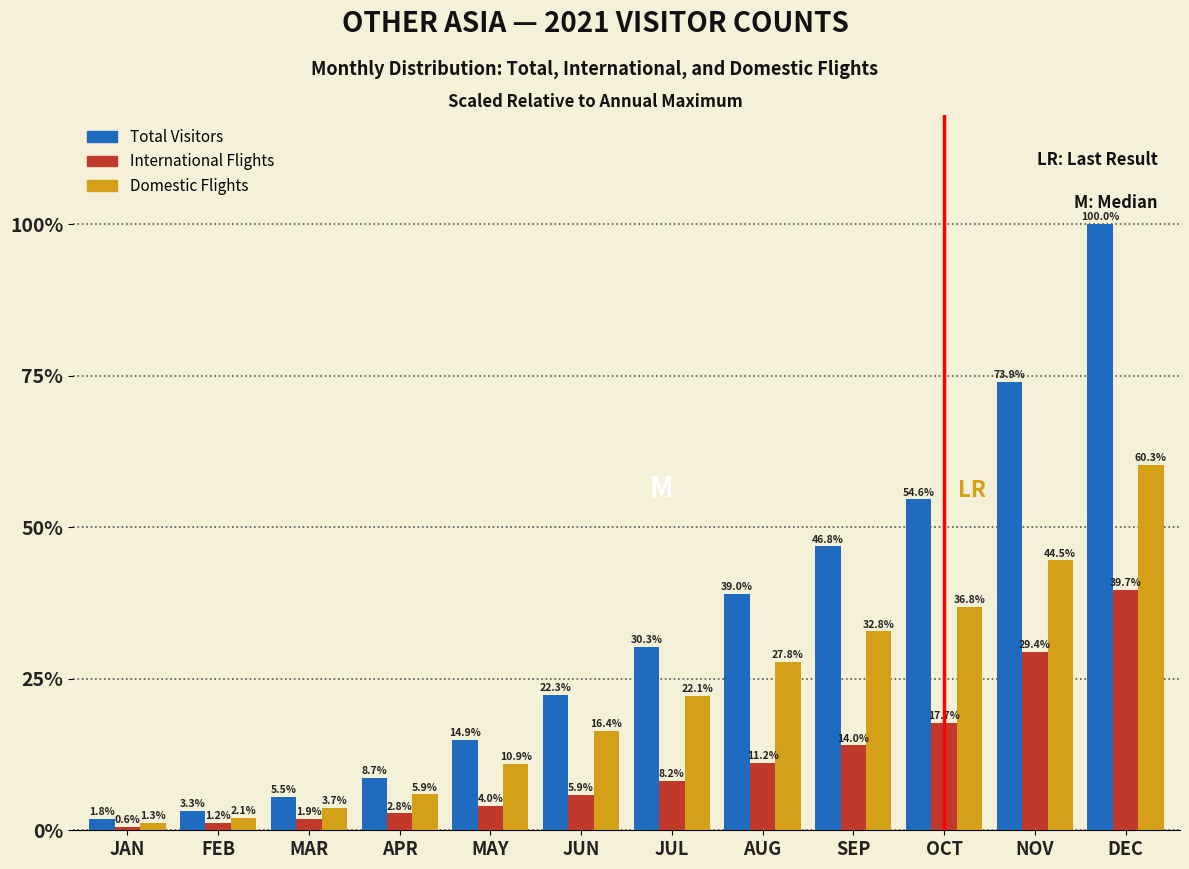

Reading left to right, extract all data points from this chart.

Total Visitors: JAN=1.8	FEB=3.3	MAR=5.5	APR=8.7	MAY=14.9	JUN=22.3	JUL=30.3	AUG=39.0	SEP=46.8	OCT=54.6	NOV=73.9	DEC=100.0
International Flights: JAN=0.6	FEB=1.2	MAR=1.9	APR=2.8	MAY=4.0	JUN=5.9	JUL=8.2	AUG=11.2	SEP=14.0	OCT=17.7	NOV=29.4	DEC=39.7
Domestic Flights: JAN=1.3	FEB=2.1	MAR=3.7	APR=5.9	MAY=10.9	JUN=16.4	JUL=22.1	AUG=27.8	SEP=32.8	OCT=36.8	NOV=44.5	DEC=60.3